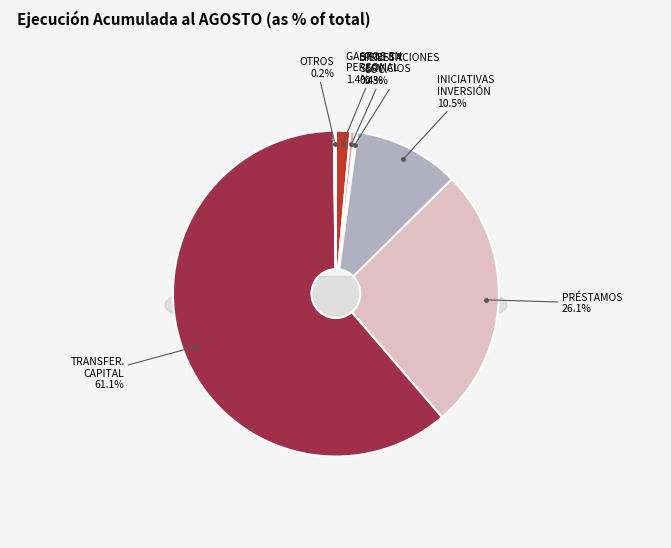

Rank the categories by value from highest to lowest.

TRANSFERENCIAS DE CAPITAL, PRÉSTAMOS, INICIATIVAS DE INVERSIÓN, GASTOS EN PERSONAL, BIENES Y SERVICIOS DE CONSUMO, PRESTACIONES DE SEGURIDAD SOCIAL, OTROS